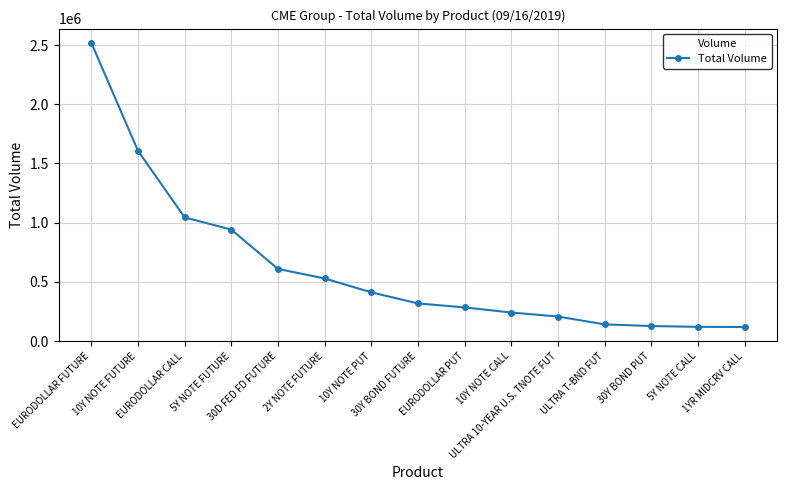

What is the label of the 5th point from the left?

30D FED FD FUTURE